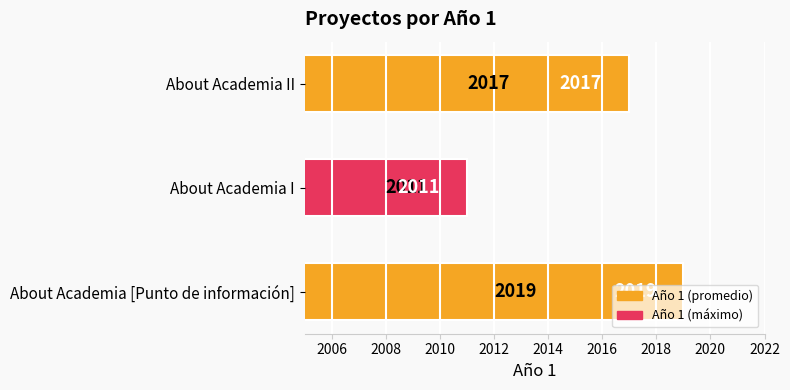

True or false: the data shows 930 at About Academia [Punto de información].

False